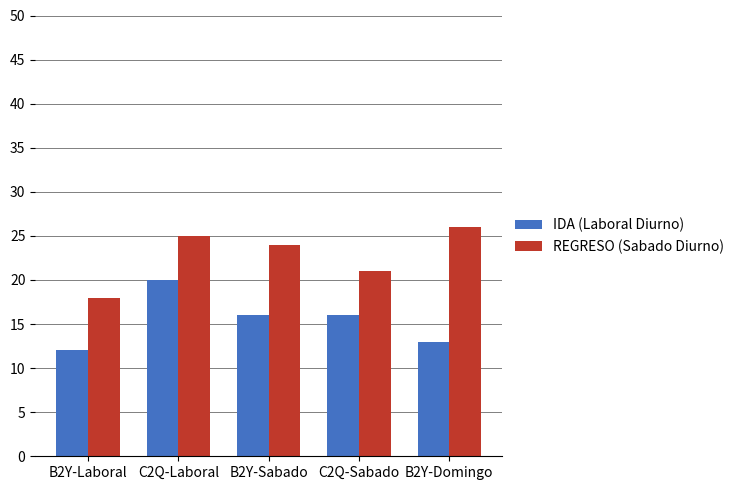

The REGRESO (Sabado Diurno) series shows 12 at B2Y-Laboral. True or false?

False